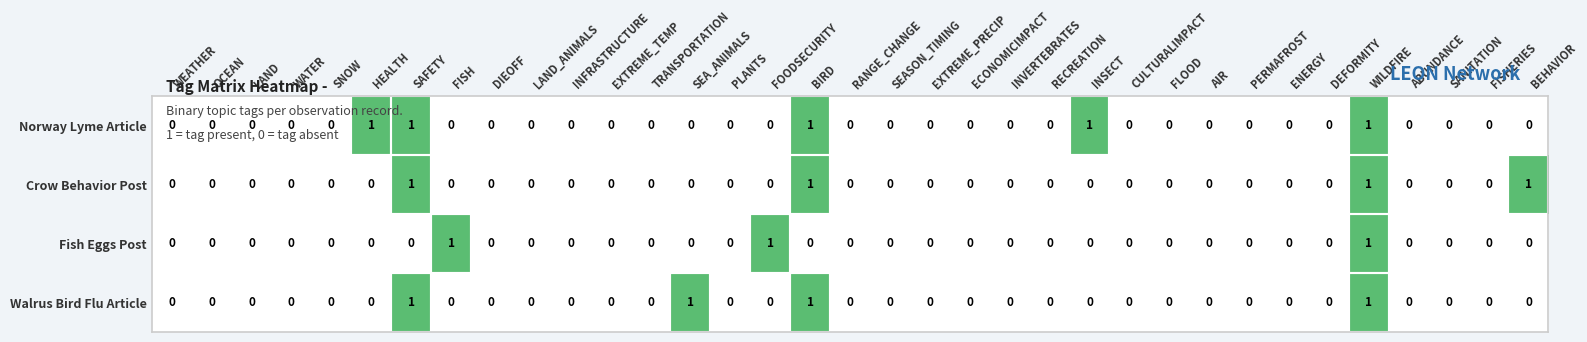

How many Norway Lyme Article values are between 0 and 1?

35